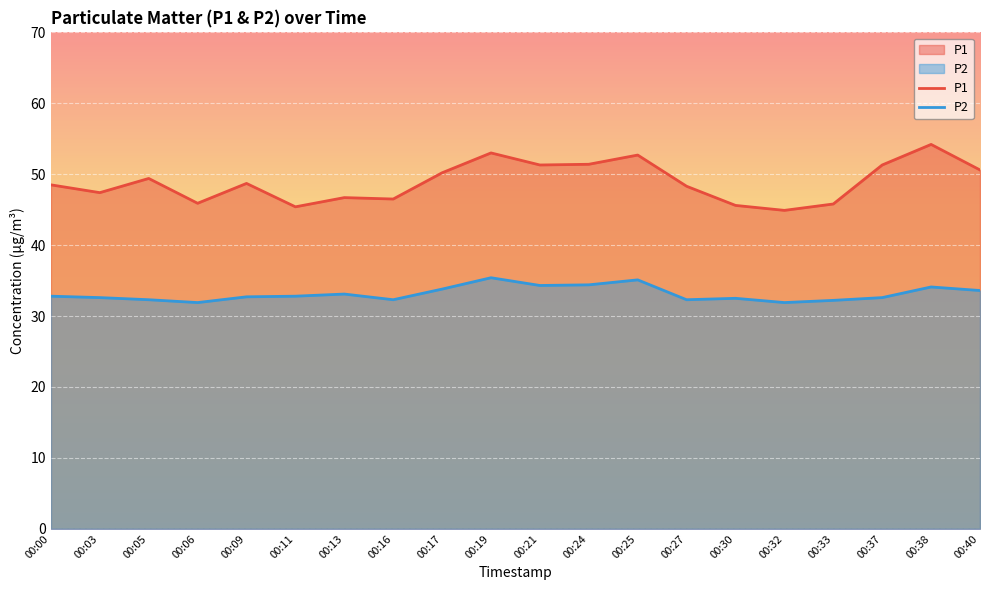

Which has a higher value, 00:30 or 00:25?

00:25